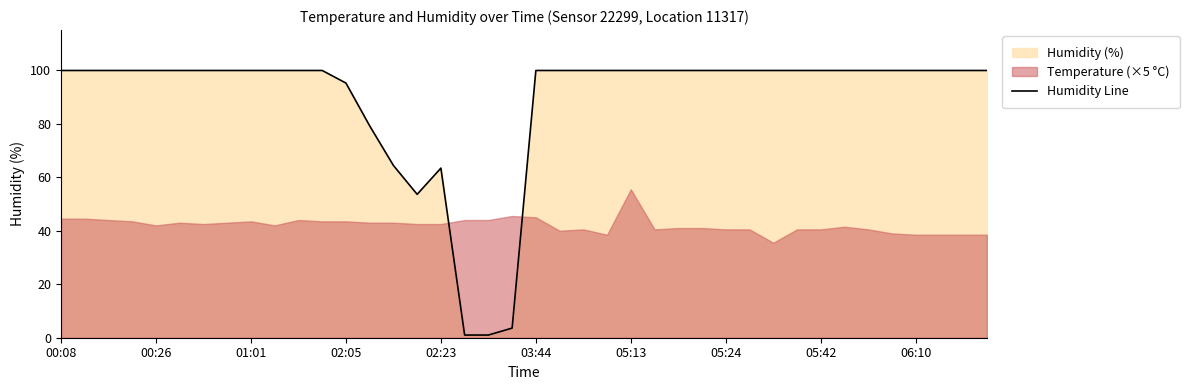

The value at 34 is 99.9. True or false?

True